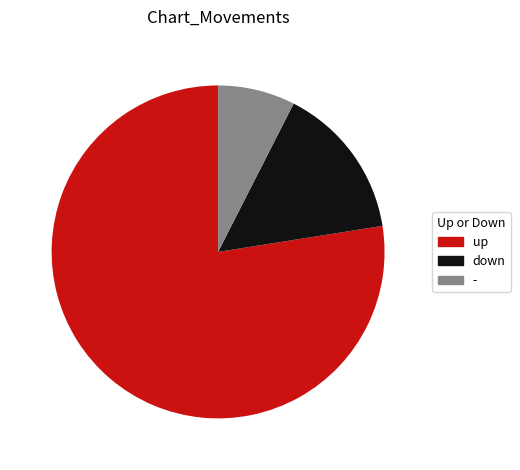

True or false: down accounts for 15% of the total.

True